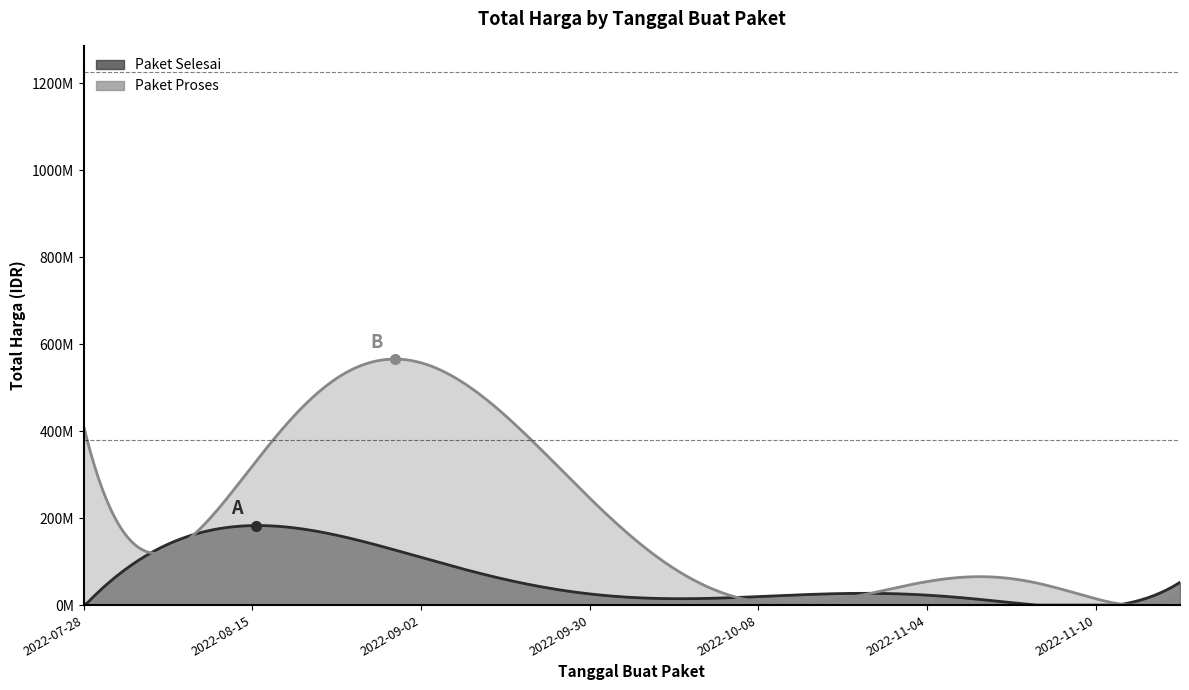

Is it true that Paket Selesai equals 5093000 at 2022-11-10?

True